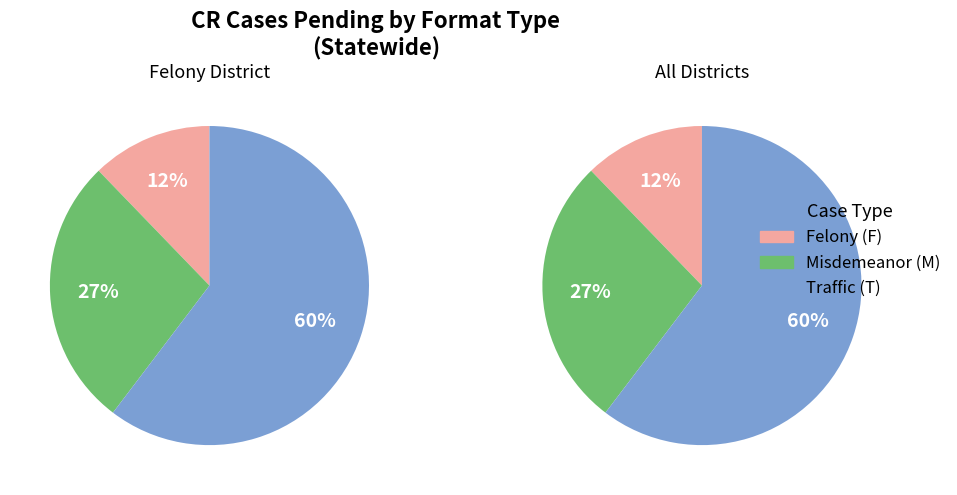

Does T account for over 50% of the chart?

Yes